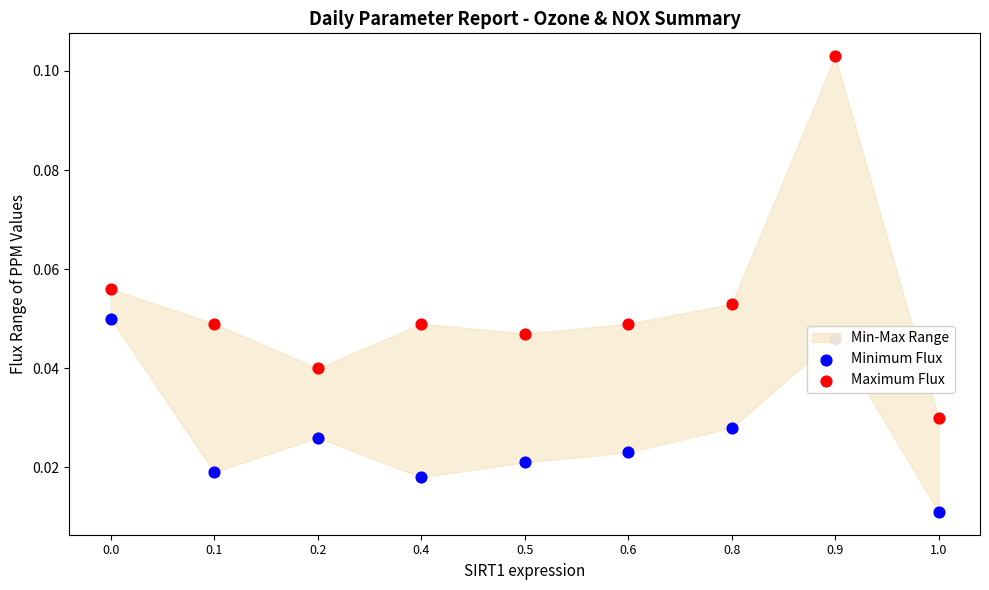

Which series has the largest total across all categories?

Maximum Flux